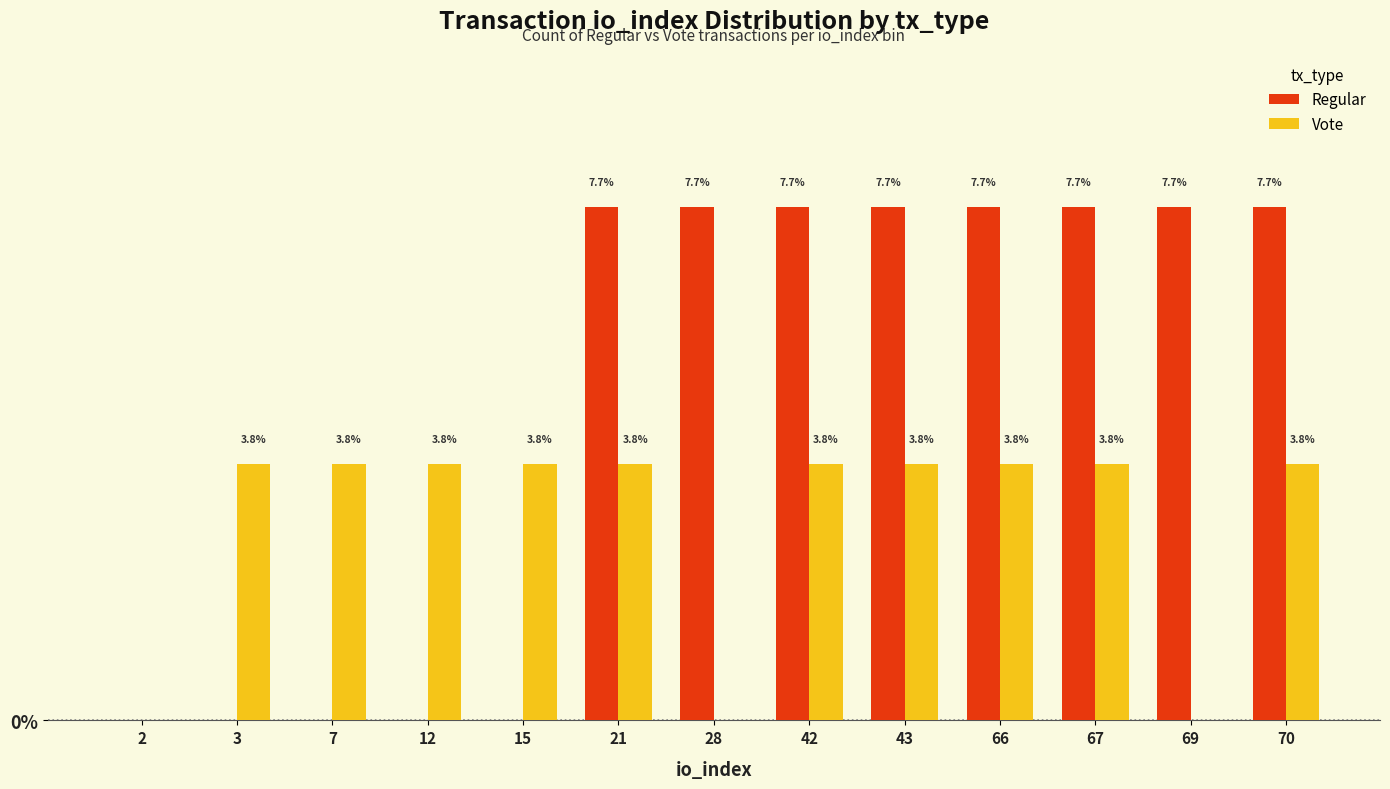

Between 12 and 21, which series saw the biggest shift?

Regular